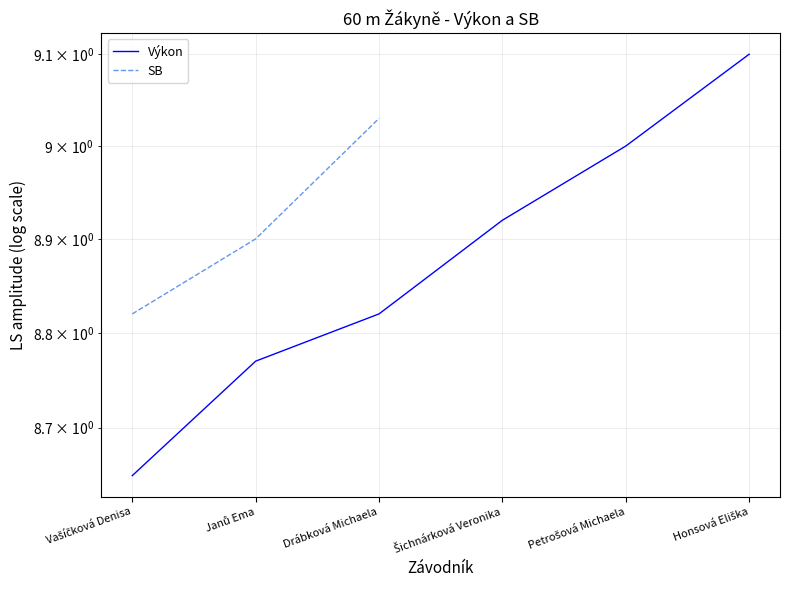

The Výkon series shows 9.1 at Honsová Eliška. True or false?

True